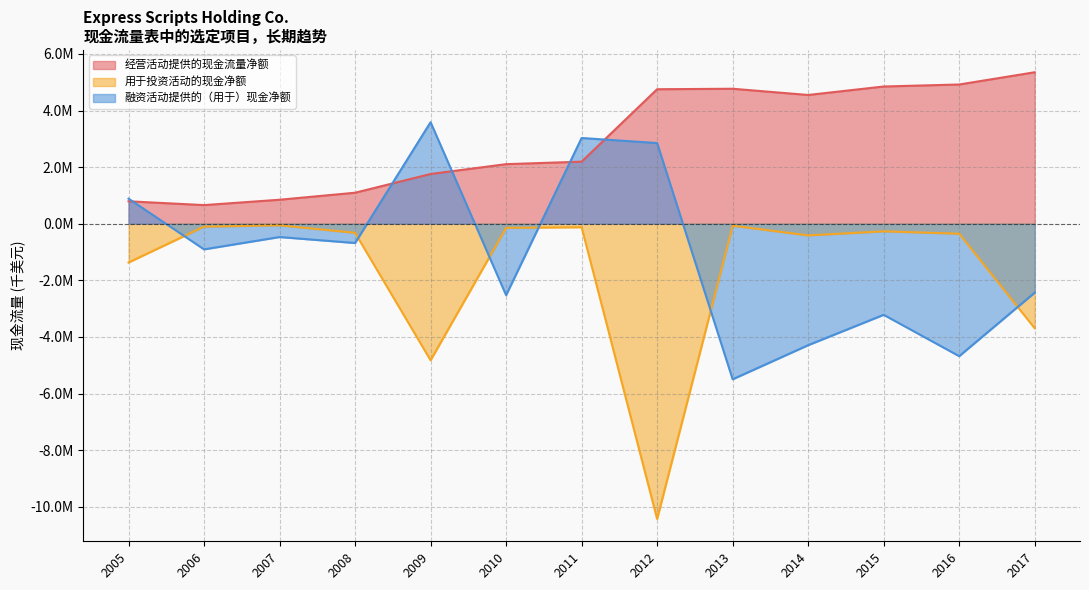

How many data points in 融资活动提供的（用于）现金净额 are less than -904700?

6